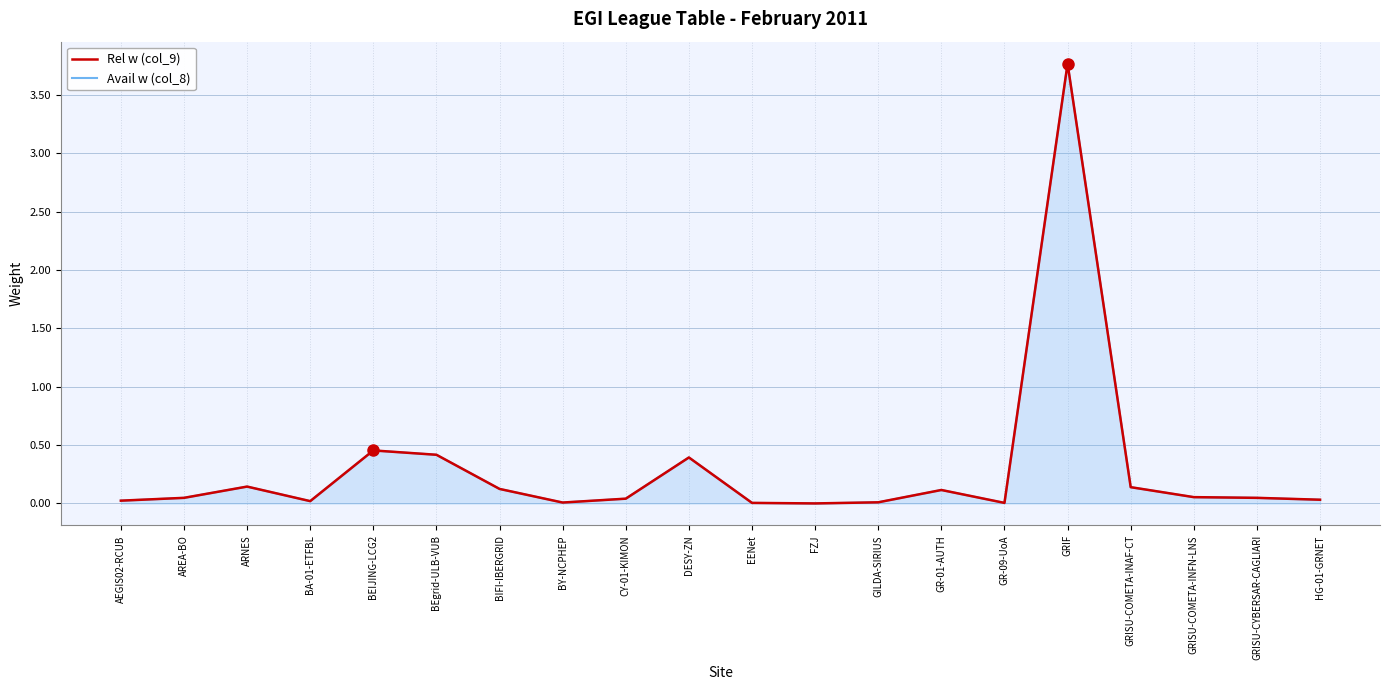

How many interior local valleys does the Avail w (col_8) series have?

4